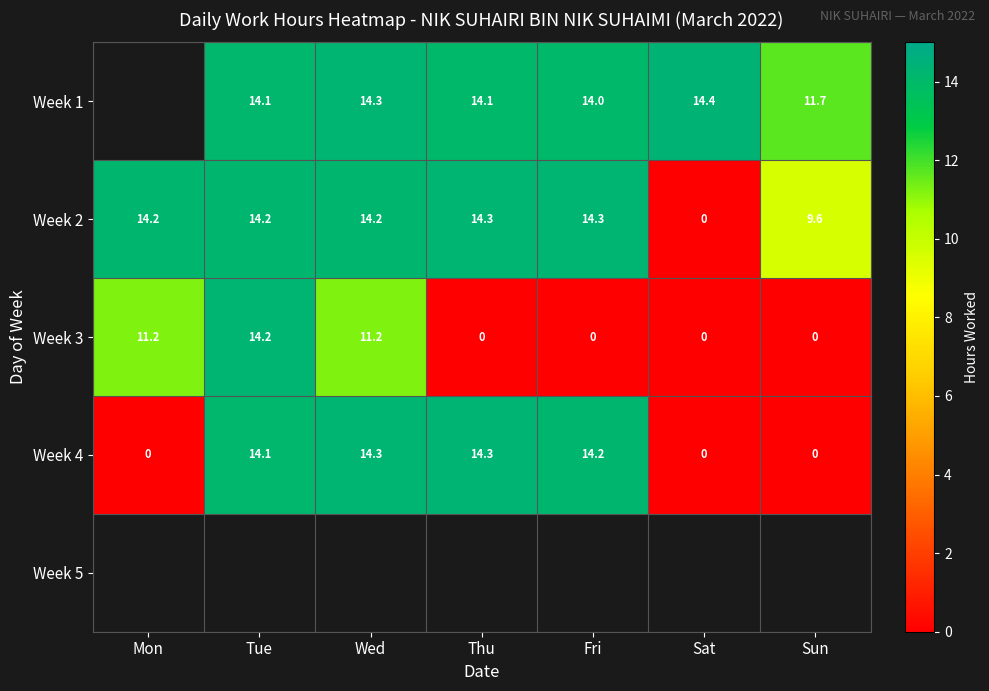

How many values in Week 2 are above zero?

6